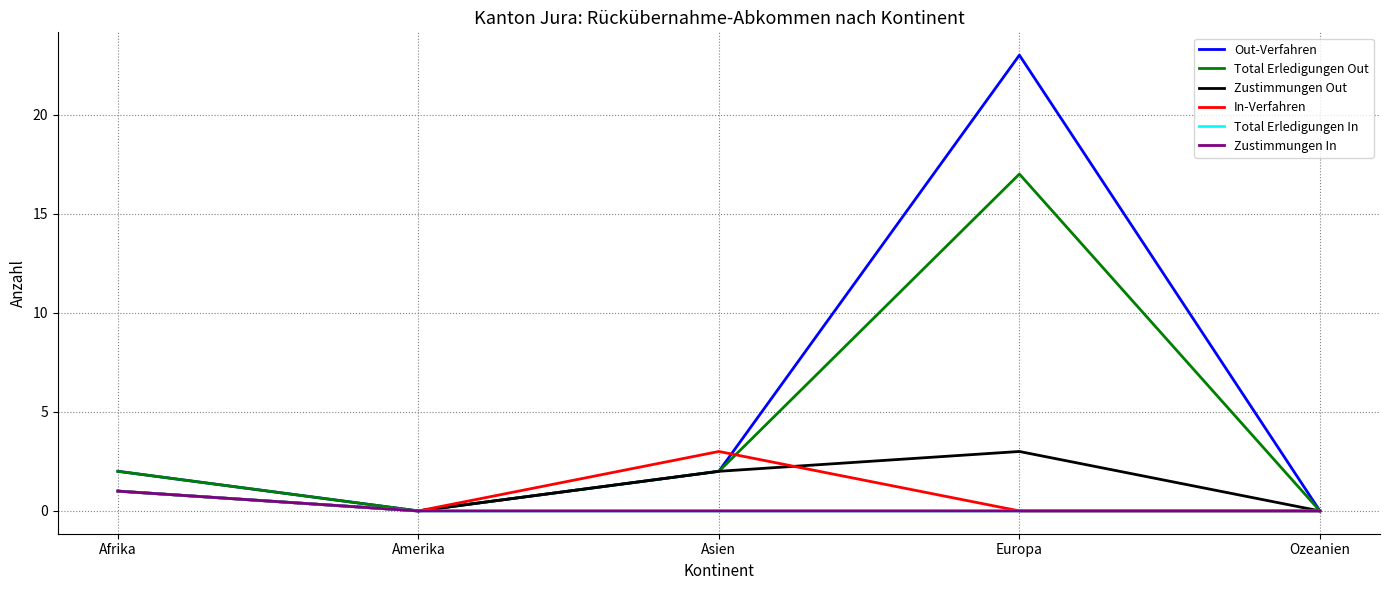

Is this an area chart (filled region under the line)?

No